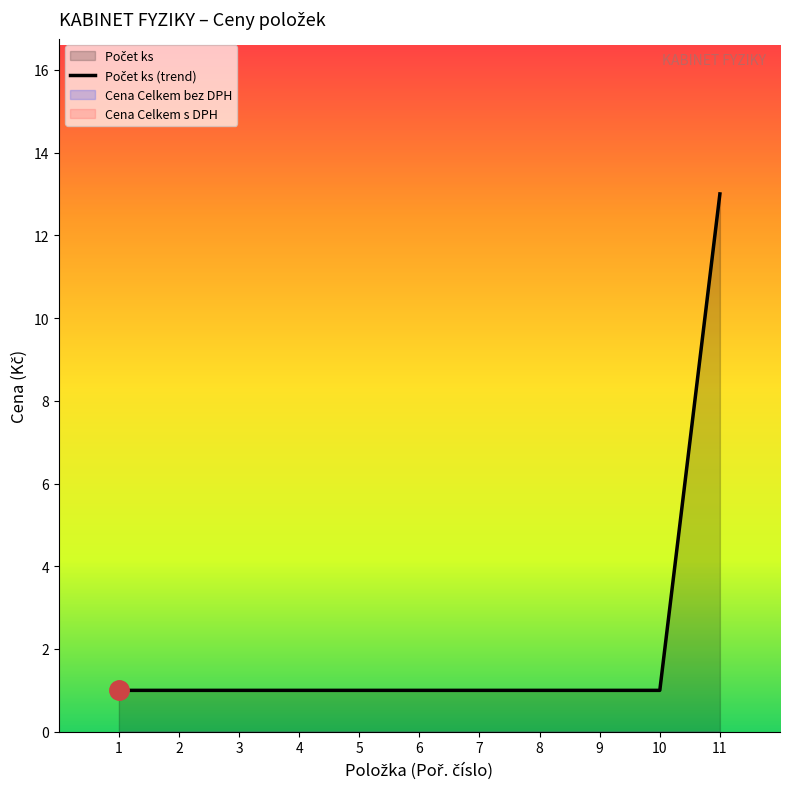

What is the minimum value shown in the chart?

1